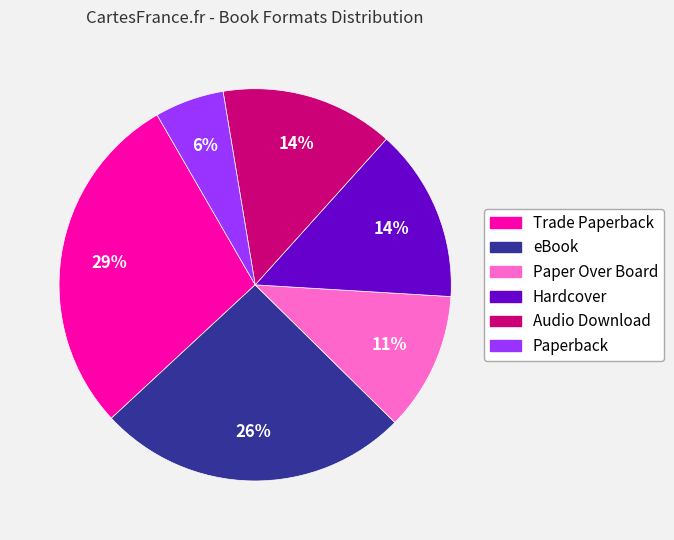

To the nearest percent, what is the average slice percentage?

17%